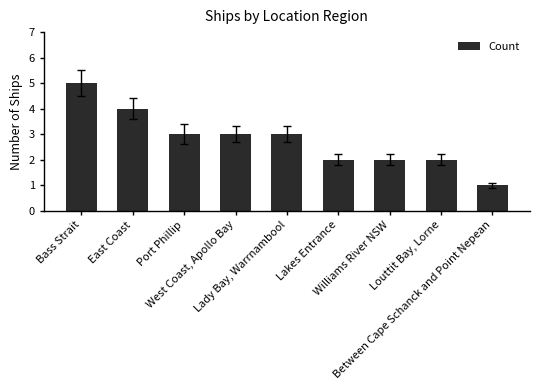

Where does the data first go above 3?

Bass Strait